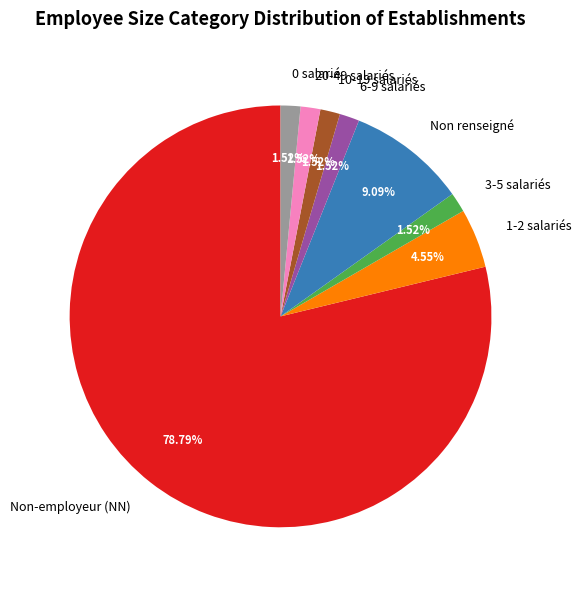

What is the ratio of the value at 6-9 salariés to the value at 10-19 salariés?

1.0